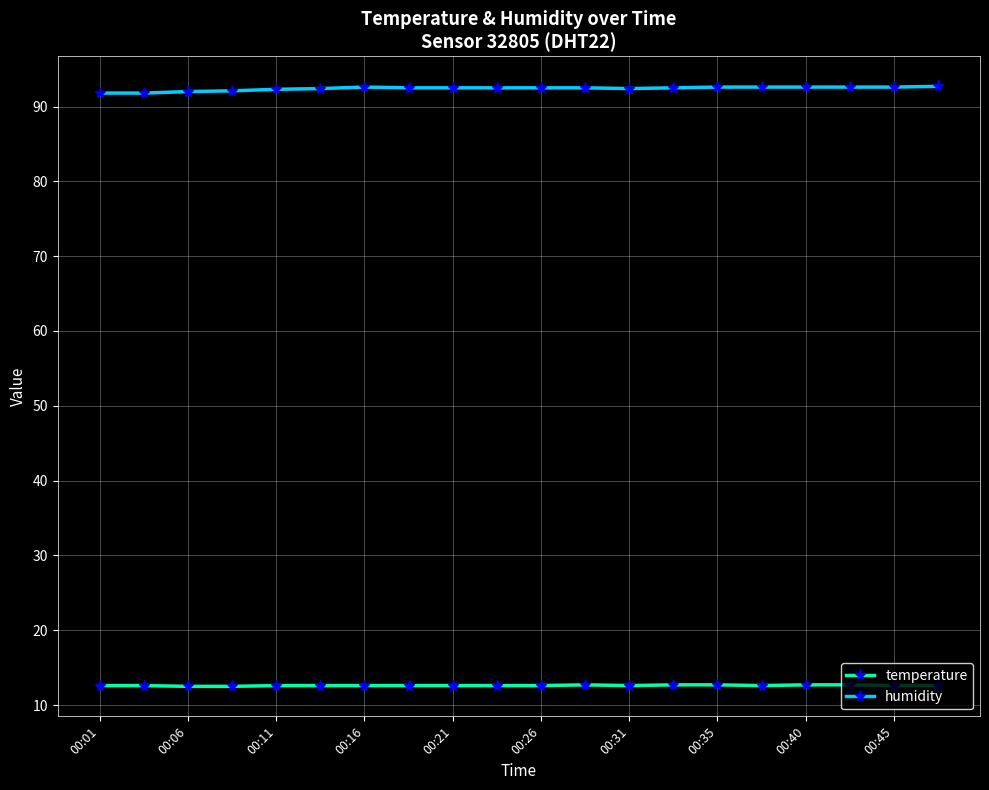

What is the value of the temperature point at the 7th from the left?

12.6